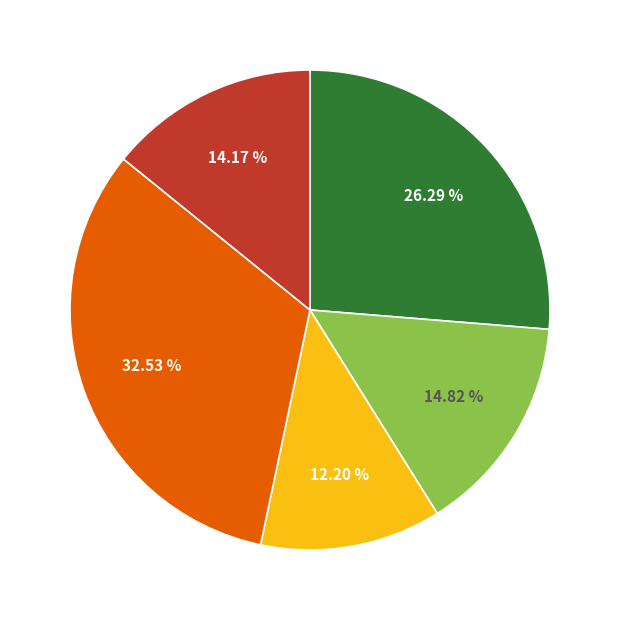

Does any single category account for the majority?

No